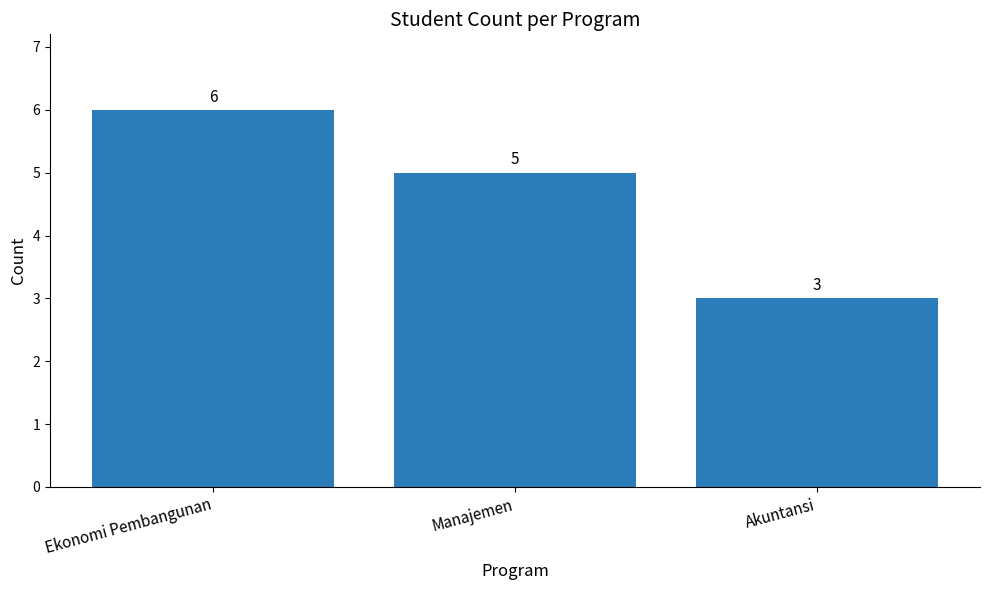

Which label corresponds to the smallest value in the chart?

Akuntansi